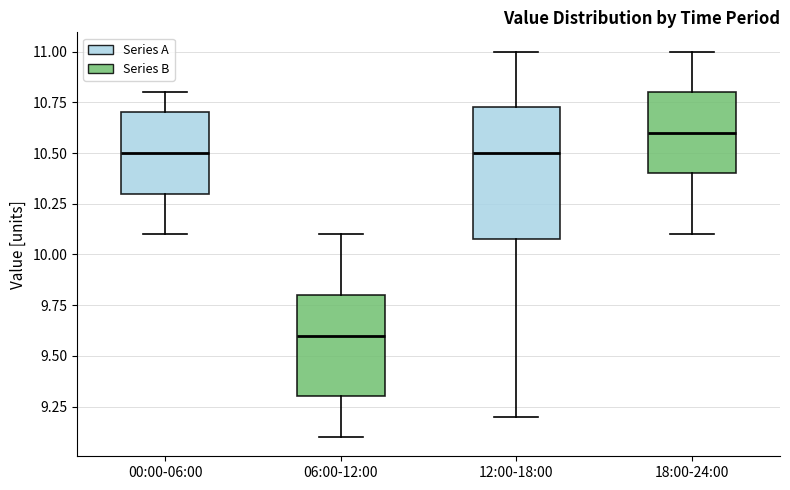

Reading left to right, read every box against the y-axis: the position of its median line, the range the box covers, and the ends of its whiskers. The values are not printed on the chart, so give them approximately, as read against the axis.

00:00-06:00: median 10.50, box 10.30 to 10.70, whiskers 10.10 to 10.80
06:00-12:00: median 9.60, box 9.30 to 9.80, whiskers 9.10 to 10.10
12:00-18:00: median 10.50, box 10.10 to 10.75, whiskers 9.20 to 11.00
18:00-24:00: median 10.60, box 10.40 to 10.80, whiskers 10.10 to 11.00